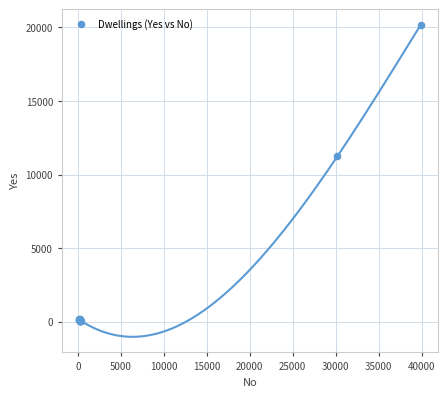

What Y value in the scatter plot is closest to 10108?

11244